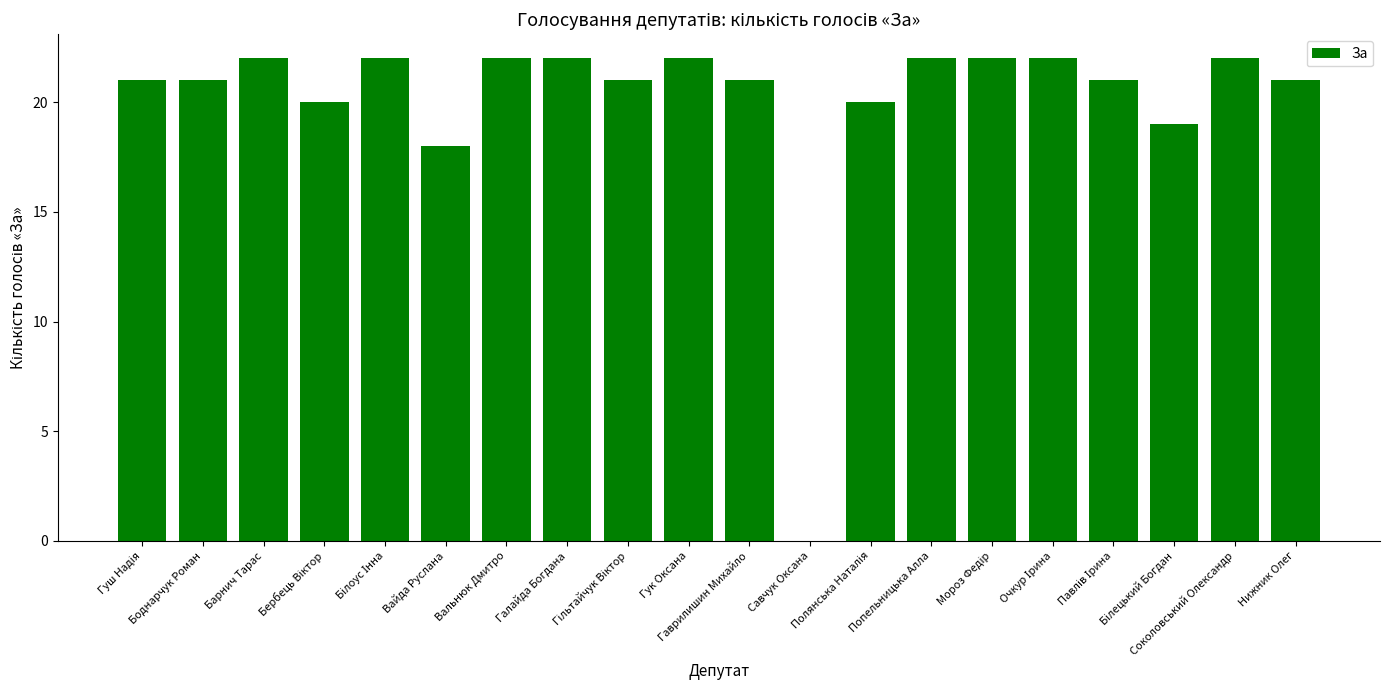

What is the sum of all values?

401